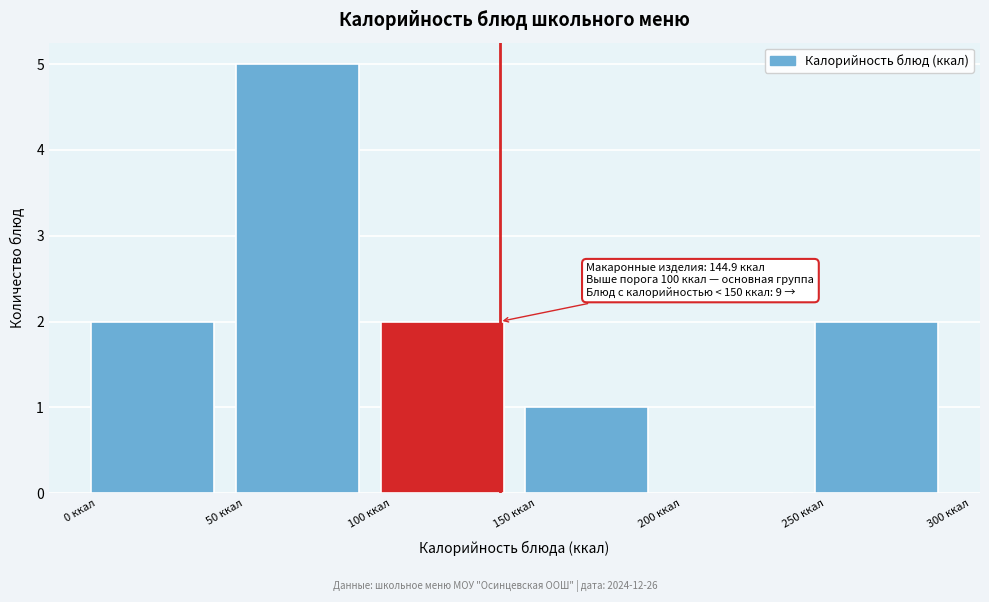

Over which range of the x-axis is the bar tallest?

50 to 100